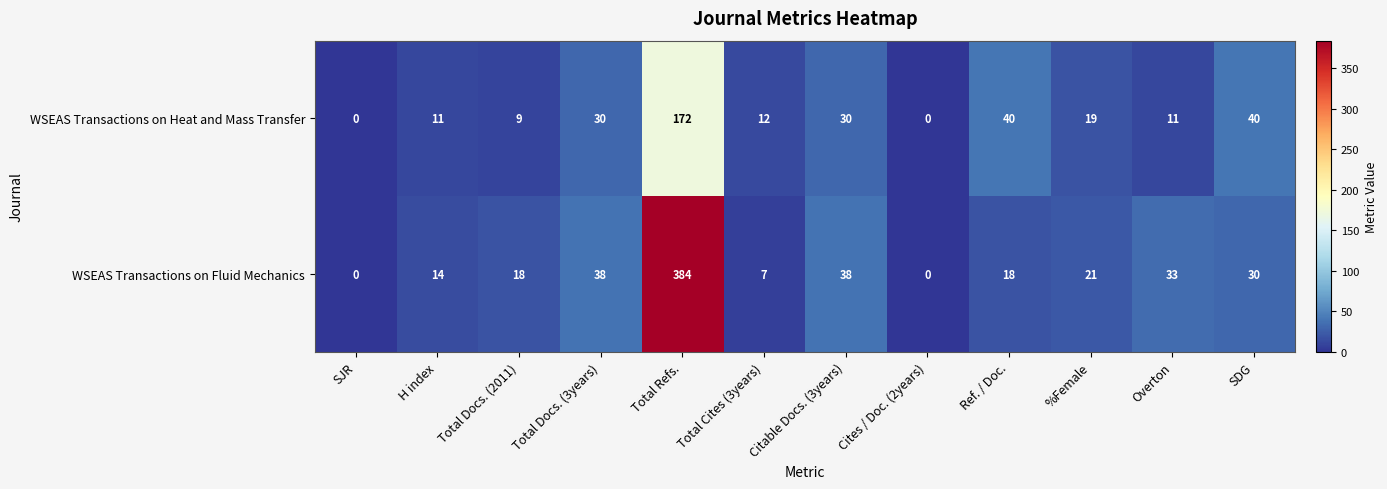

What is the average value of the WSEAS Transactions on Fluid Mechanics series?

50